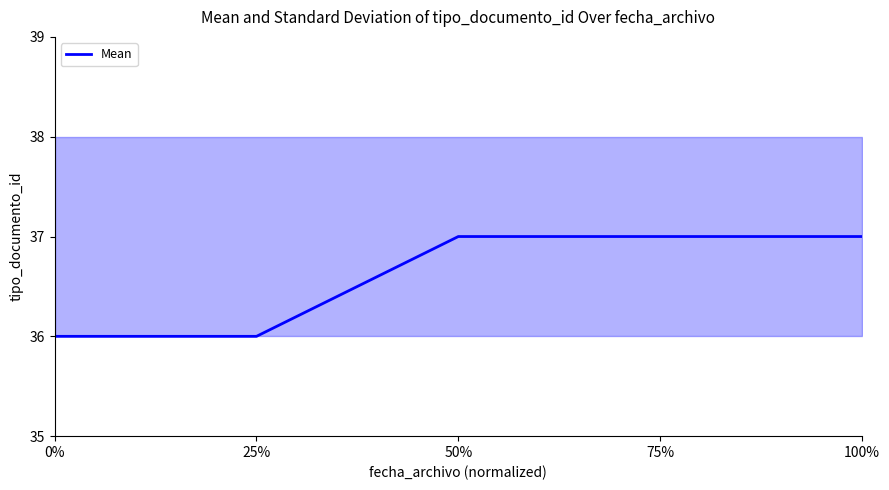

Reading left to right, extract all data points from this chart.

36	36	37	37	37